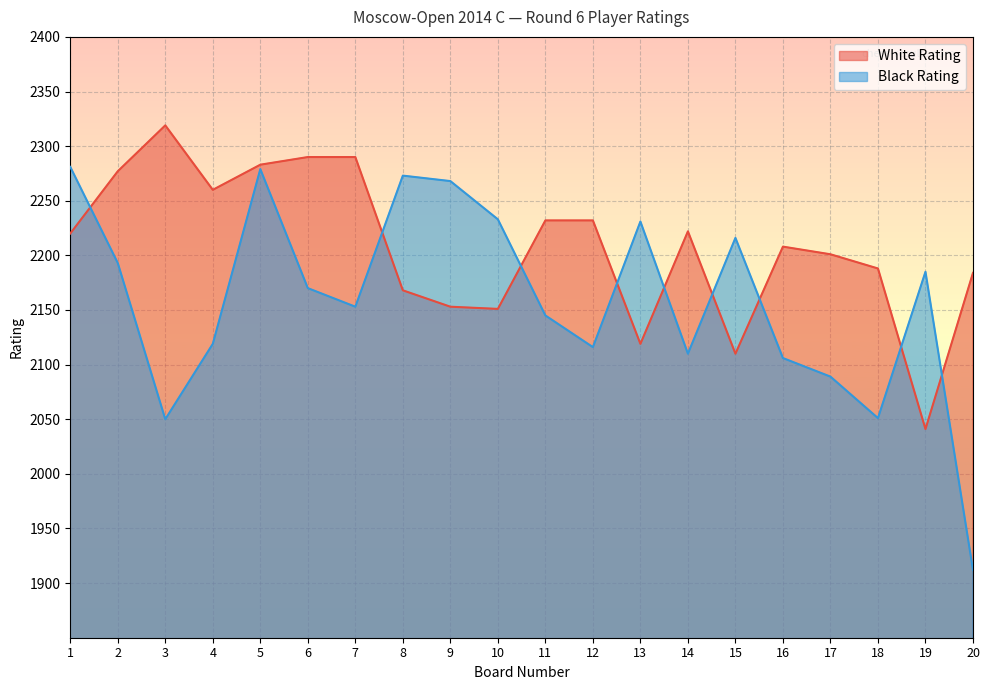

What is the spread (max minus min) of values at 8?

105